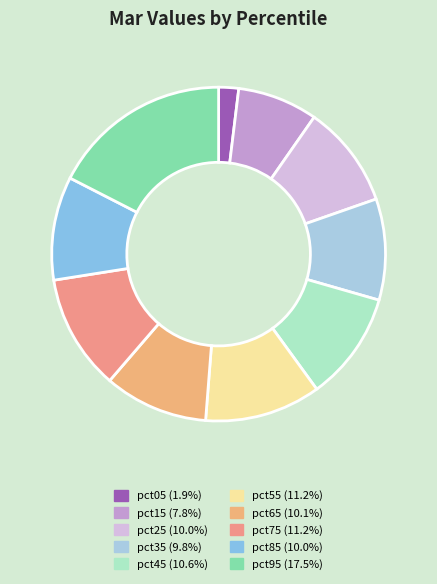

How many slices are in this pie chart?

10